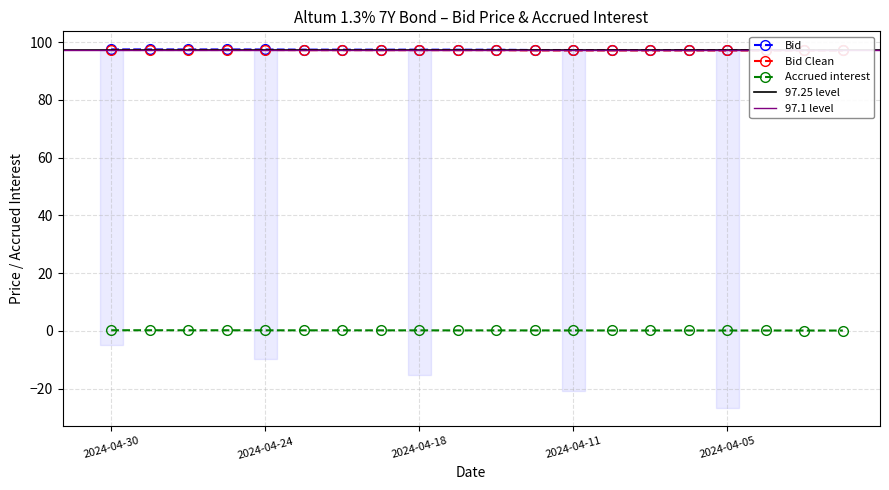

List the labels in order of Bid Clean value, largest first.

2024-04-30, 2024-04-29, 2024-04-26, 2024-04-25, 2024-04-24, 2024-04-23, 2024-04-22, 2024-04-19, 2024-04-18, 2024-04-17, 2024-04-16, 2024-04-12, 2024-04-11, 2024-04-10, 2024-04-09, 2024-04-08, 2024-04-05, 2024-04-04, 2024-04-03, 2024-04-02